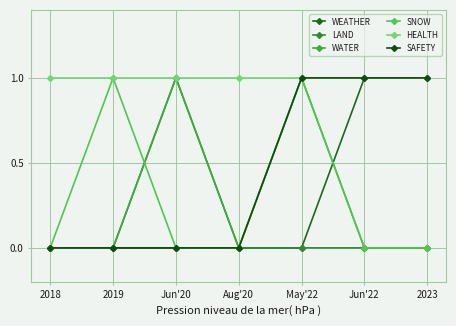

Rank the categories by LAND value from highest to lowest.

Jun'20, 2018, 2019, Aug'20, May'22, Jun'22, 2023